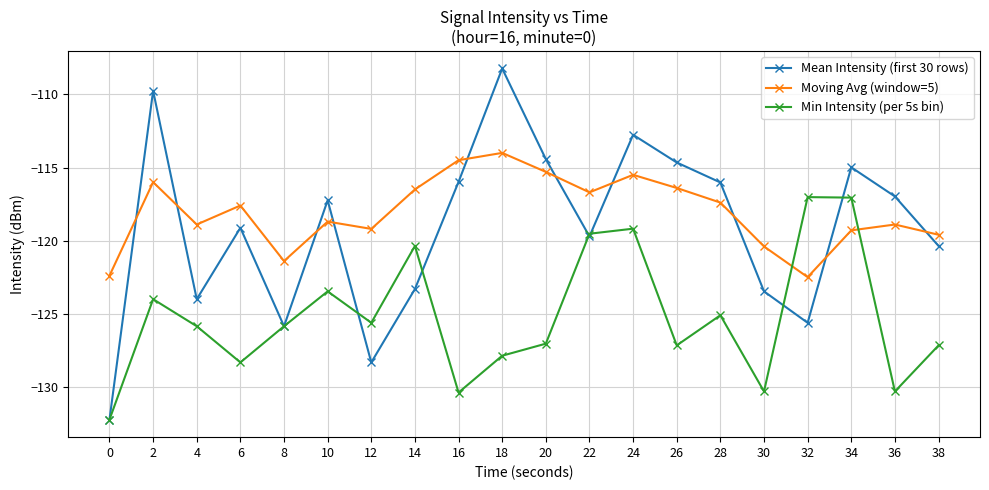

What is the difference between the maximum and minimum values in the Mean Intensity (first 30 rows) series?

24.0